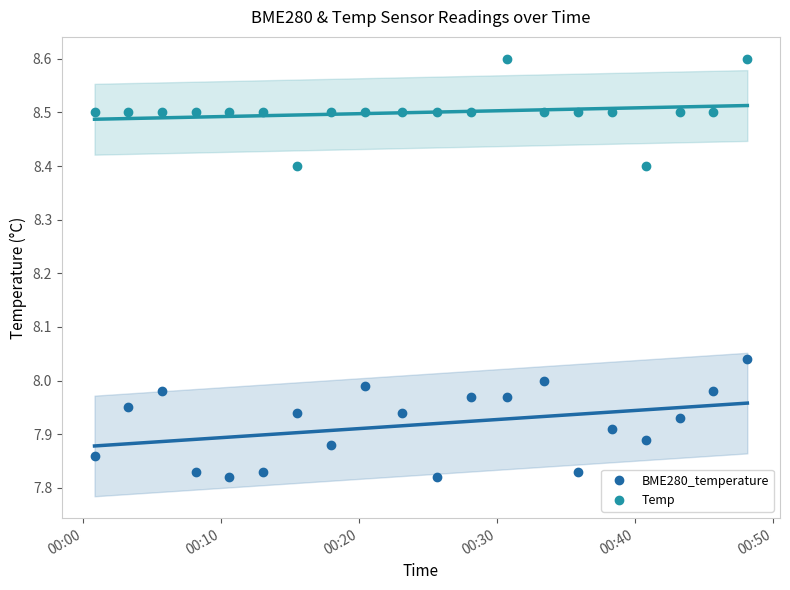

True or false: Temp and BME280_temperature cross at least once.

False